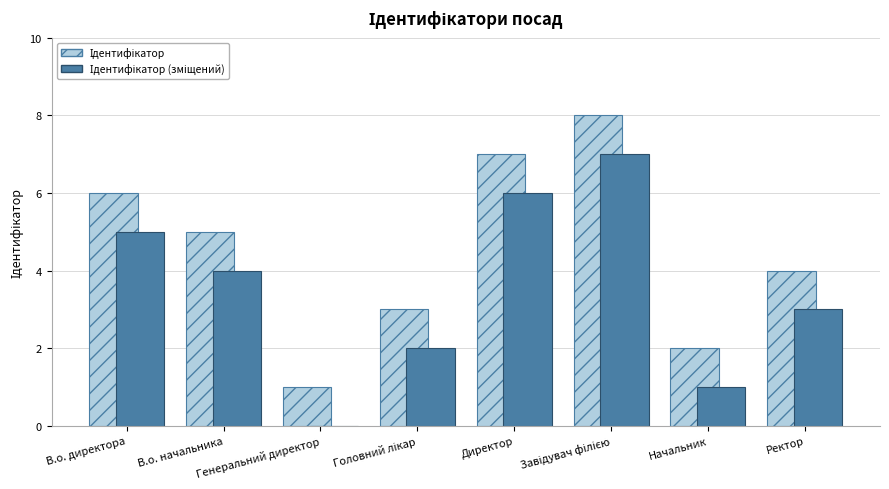

Is the value of Ідентифікатор (зміщений) at Головний лікар greater than the value of Ідентифікатор at Завідувач філією?

No